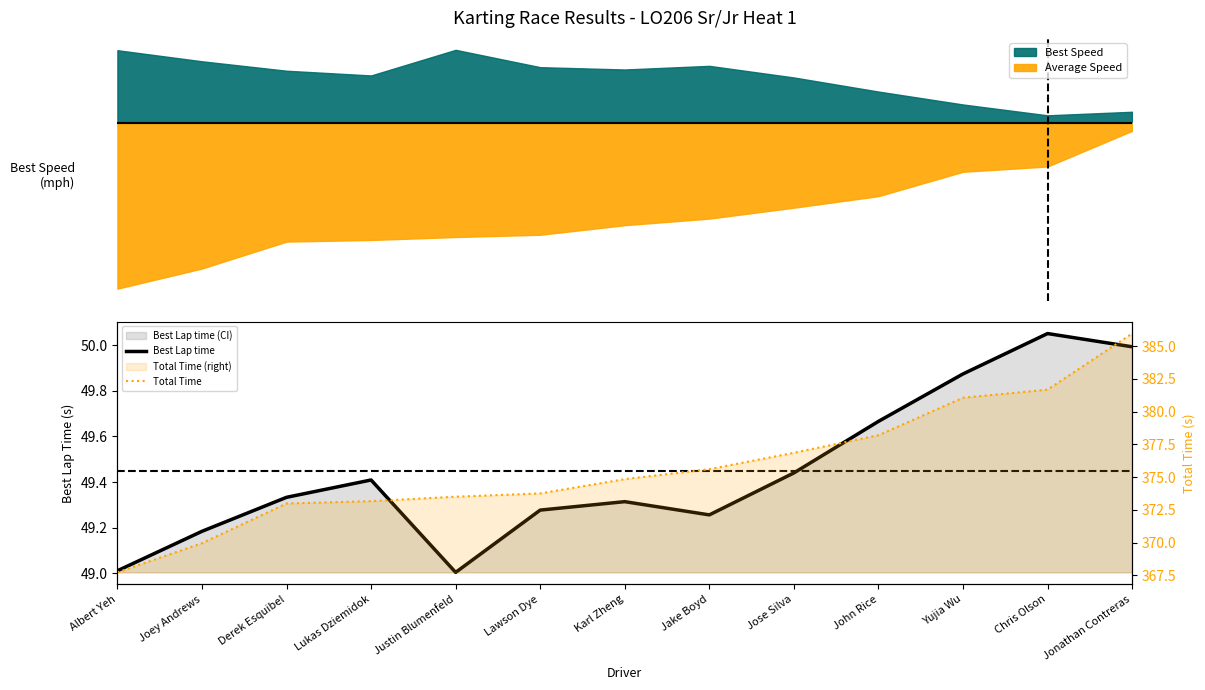

What is the highest value of the Total Time series?

386.0